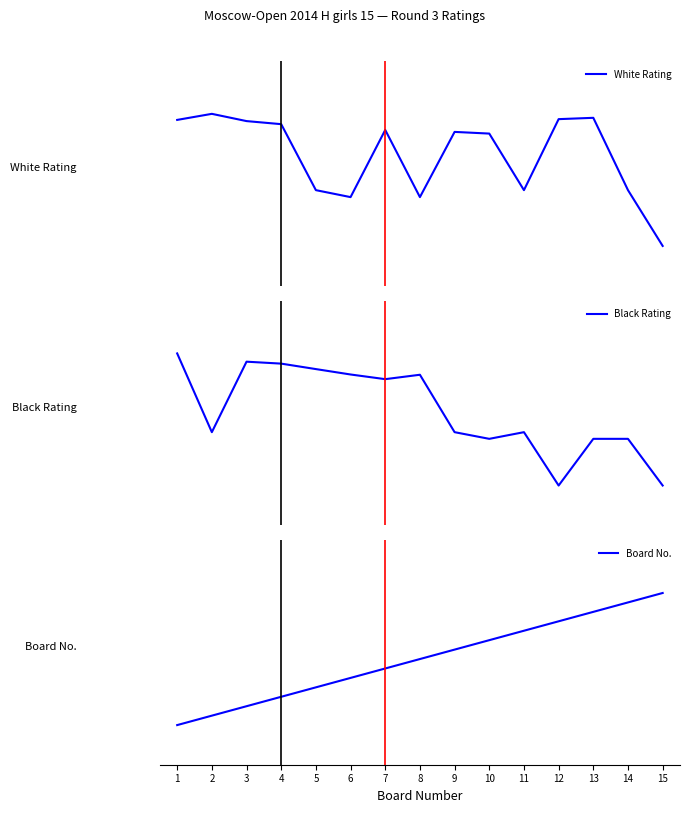

Reading left to right, what are all the values shown in this chart?

White Rating: 1.0	1.0	0.9	0.9	0.4	0.4	0.9	0.4	0.9	0.9	0.4	1.0	1.0	0.4	0.0
Black Rating: 1.0	0.4	0.9	0.9	0.9	0.8	0.8	0.8	0.4	0.4	0.4	0.0	0.4	0.4	0.0
Board No.: 0.0	0.1	0.1	0.2	0.3	0.4	0.4	0.5	0.6	0.6	0.7	0.8	0.9	0.9	1.0